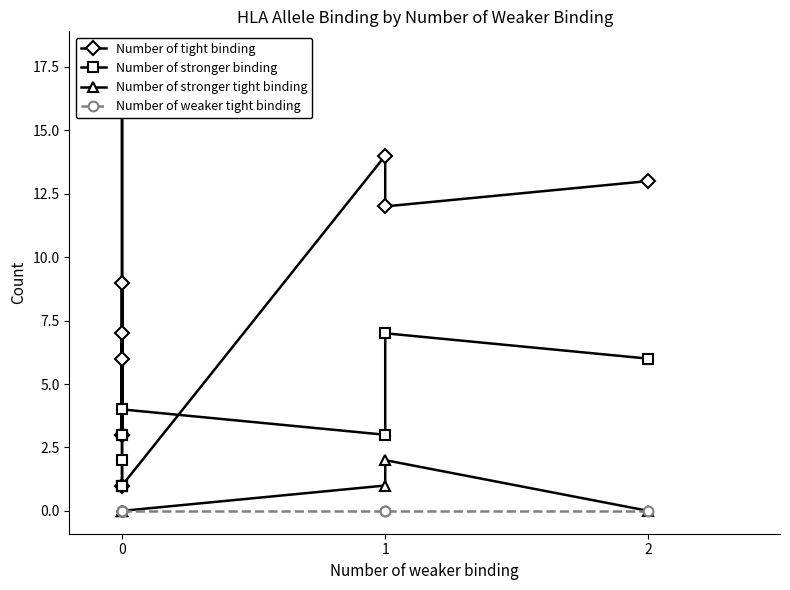

True or false: Number of stronger tight binding and Number of weaker tight binding cross at least once.

False